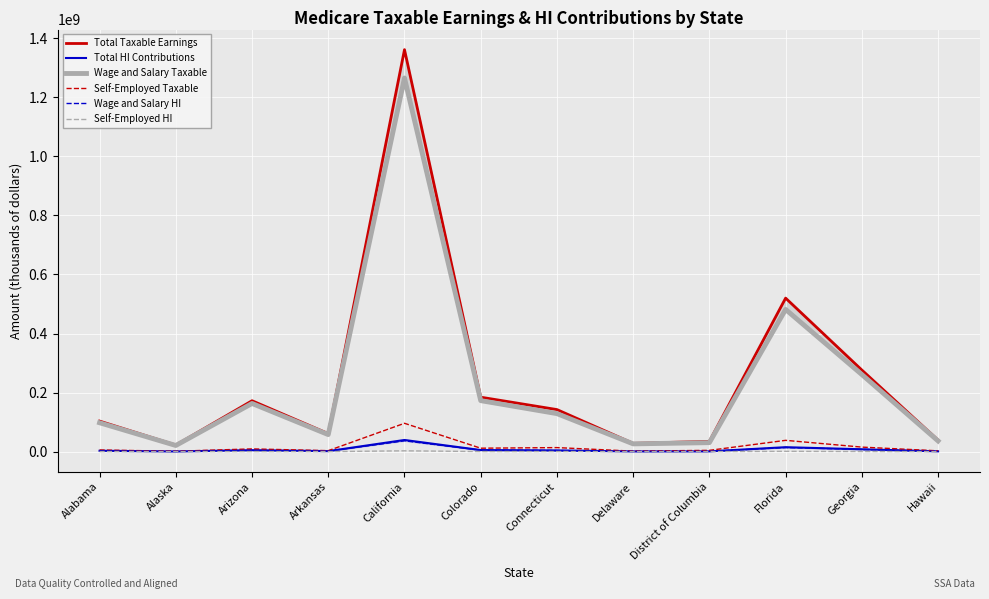

The Self-Employed Taxable series shows 7868022 at Alabama. True or false?

False